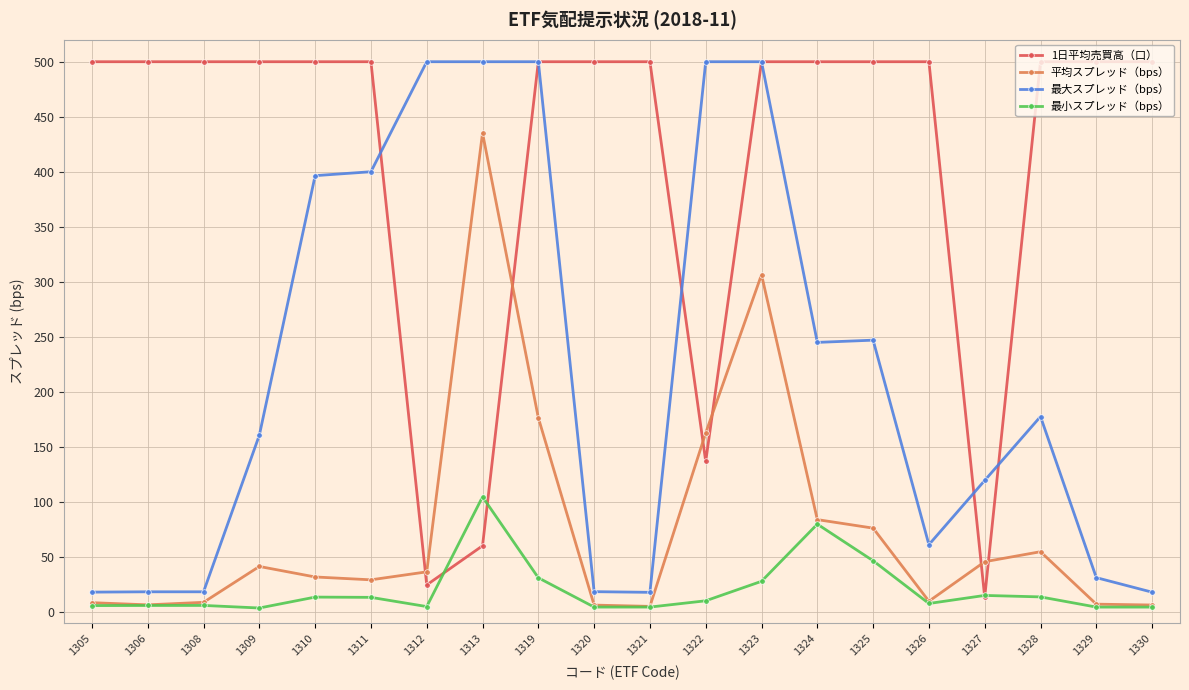

What is the sum of all 1日平均売買高（口） values?

8234.3